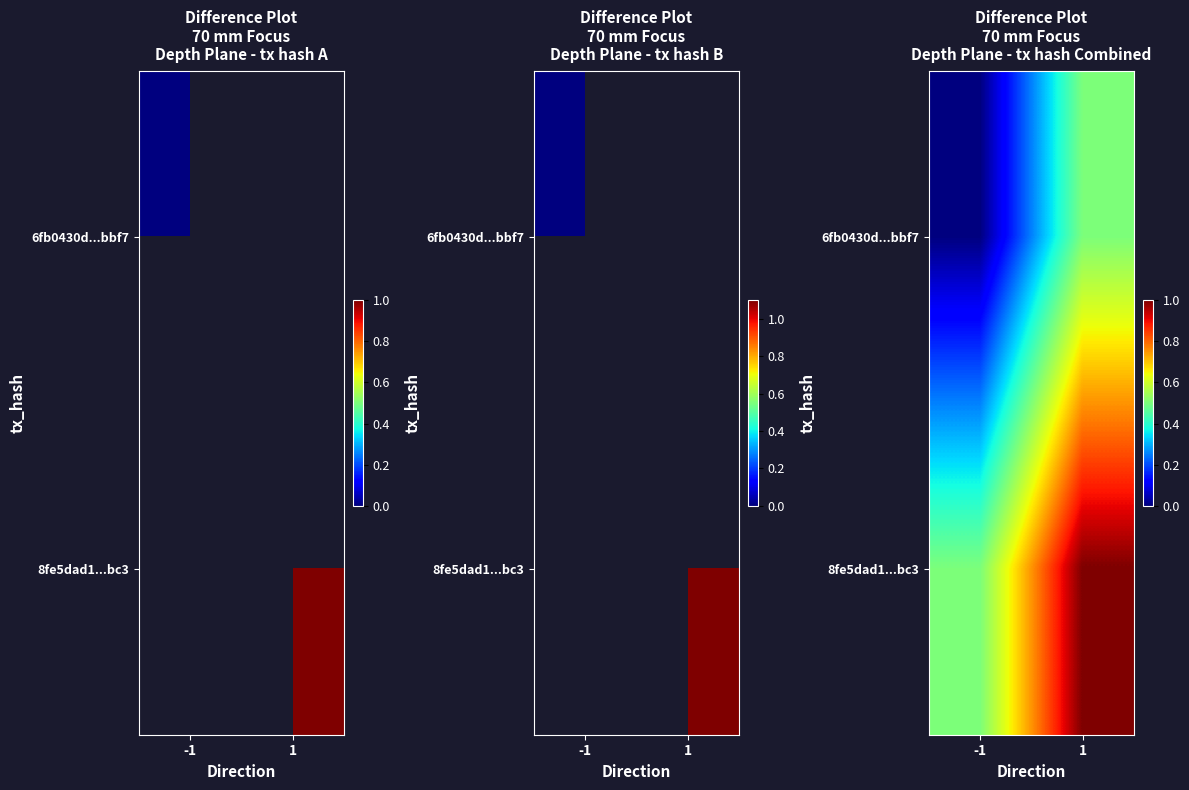

At which category is the sum across all series the highest?

1